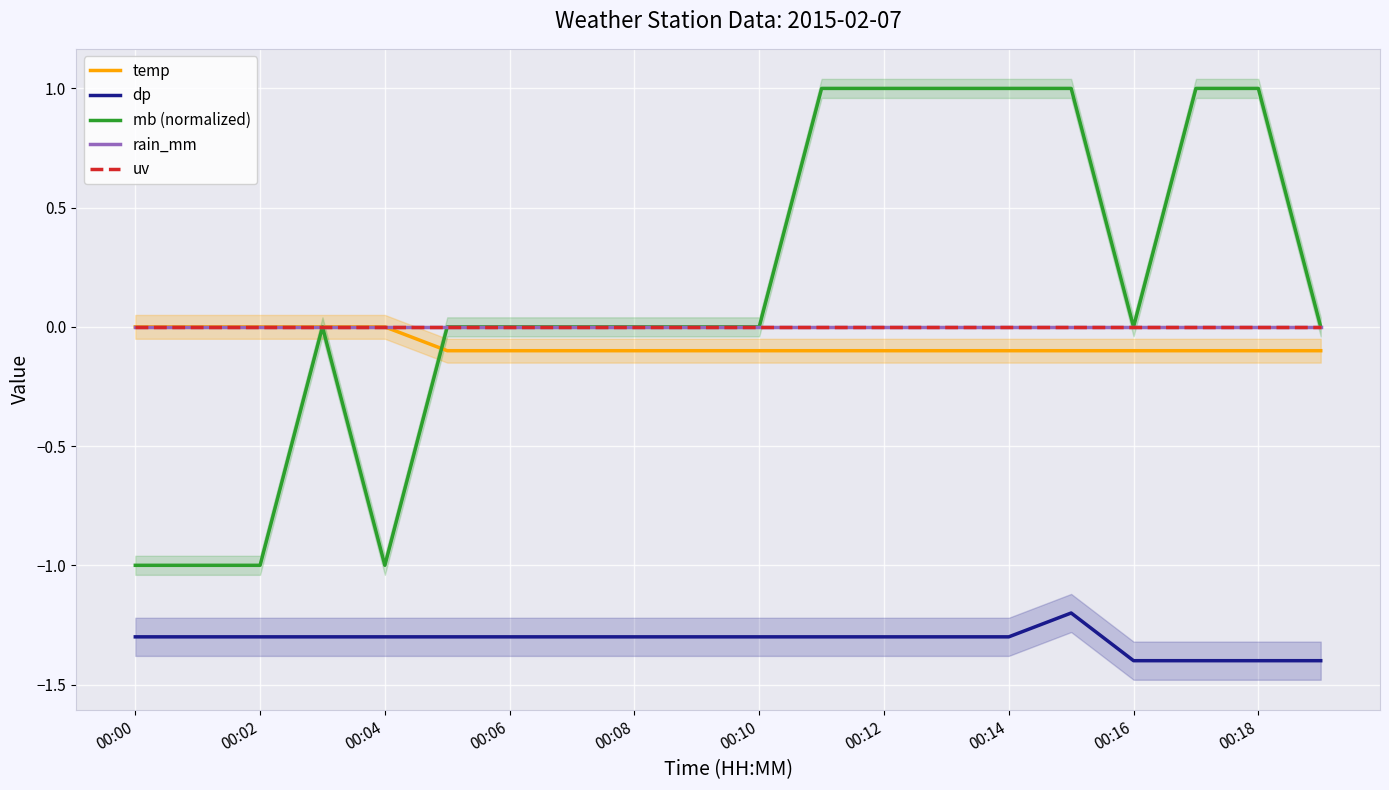

Which has a higher value, 11 or 19?

11